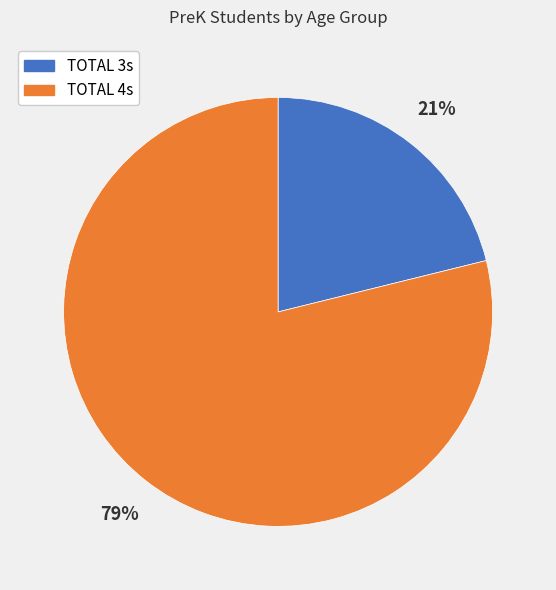

What is the smallest slice in the pie chart?

TOTAL 3s